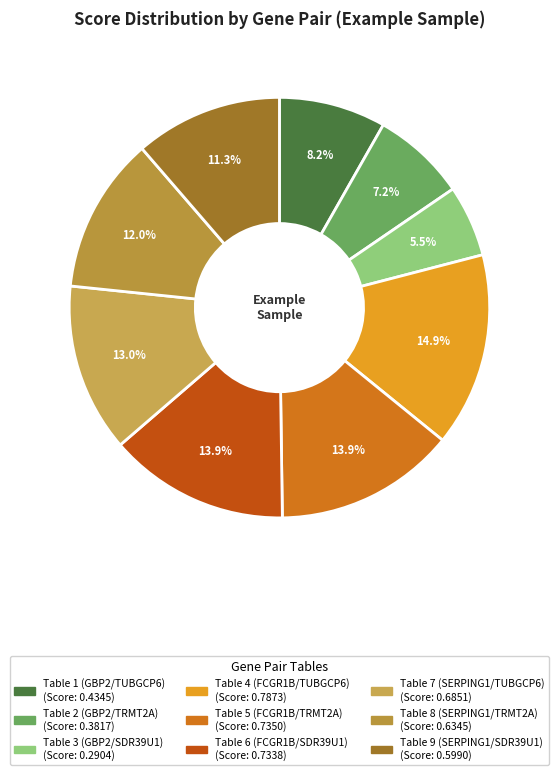

Is Table 3 (GBP2/SDR39U1) the majority of the pie?

No